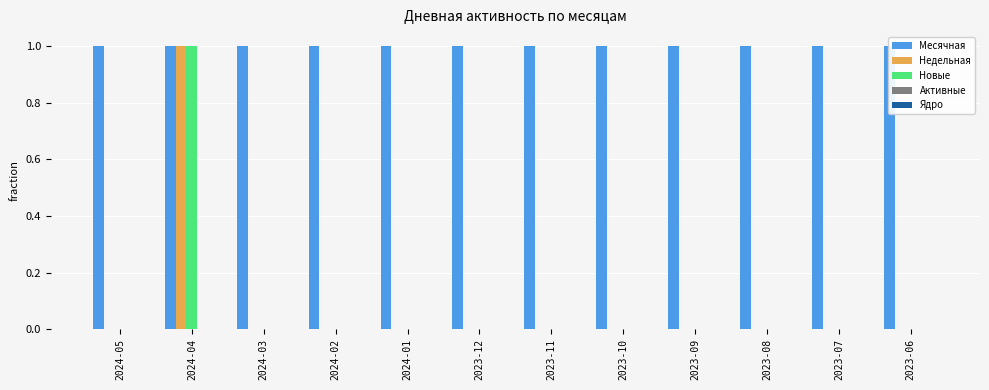

The value of Активные at 2023-12 is 0. True or false?

True